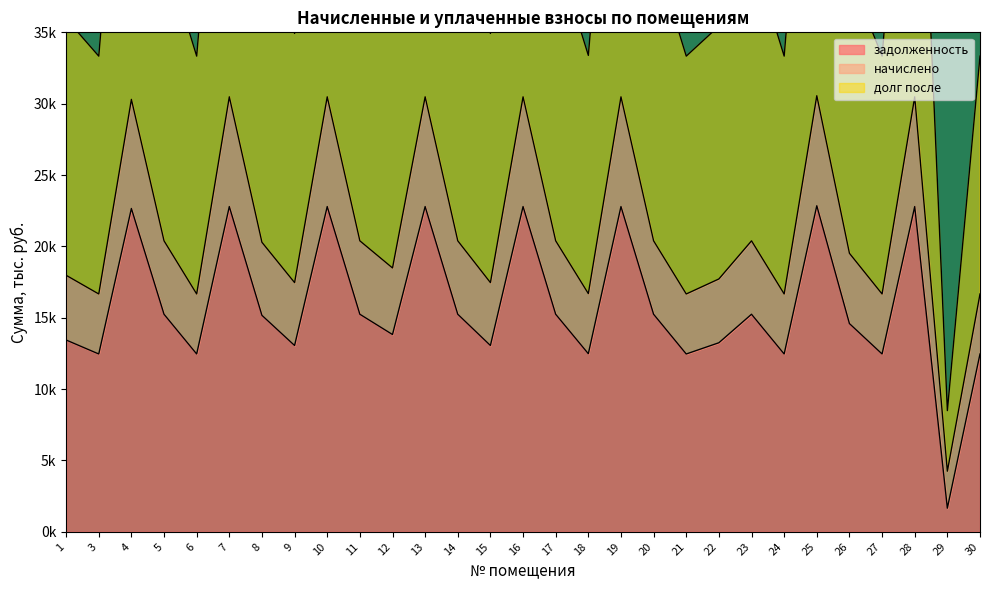

What is the difference between the maximum and minimum values in the задолженность series?

21.2